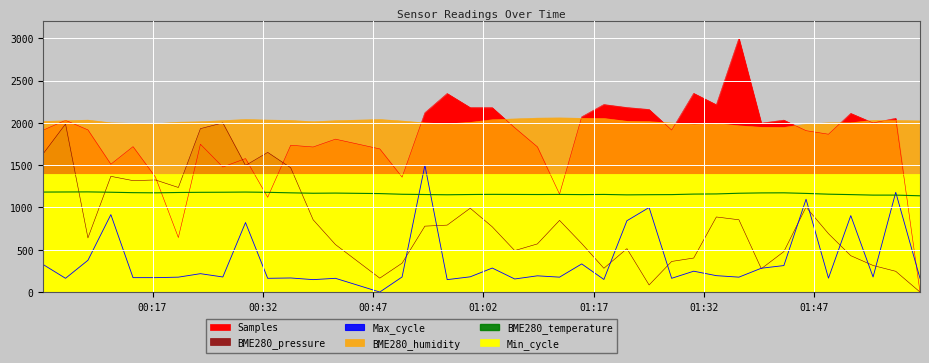

Reading left to right, extract all data points from this chart.

Samples: 2023/10/11 00:02:08=1914.4	2023/10/11 00:05:10=2030.8	2023/10/11 00:08:13=1917.1	2023/10/11 00:11:20=1511.4	2023/10/11 00:14:21=1719.2	2023/10/11 00:17:24=1358.5	2023/10/11 00:20:31=644.1	2023/10/11 00:23:31=1747.7	2023/10/11 00:26:34=1478.1	2023/10/11 00:29:39=1578.3	2023/10/11 00:32:40=1120.4	2023/10/11 00:35:48=1735.9	2023/10/11 00:38:51=1715.0	2023/10/11 00:41:53=1807.7	2023/10/11 00:47:55=1692.3	2023/10/11 00:50:57=1358.2	2023/10/11 00:54:03=2120.1	2023/10/11 00:57:05=2347.7	2023/10/11 01:00:13=2181.2	2023/10/11 01:03:13=2180.2	2023/10/11 01:06:16=1943.2	2023/10/11 01:09:21=1716.8	2023/10/11 01:12:22=1158.0	2023/10/11 01:15:23=2071.6	2023/10/11 01:18:24=2217.1	2023/10/11 01:21:32=2181.7	2023/10/11 01:24:33=2158.5	2023/10/11 01:27:37=1915.1	2023/10/11 01:30:37=2349.6	2023/10/11 01:33:42=2214.6	2023/10/11 01:36:46=3000.0	2023/10/11 01:39:49=1996.7	2023/10/11 01:42:53=2032.7	2023/10/11 01:45:54=1908.1	2023/10/11 01:48:57=1866.0	2023/10/11 01:51:59=2112.5	2023/10/11 01:55:01=1999.7	2023/10/11 01:58:06=2053.9	2023/10/11 02:01:24=0.0
BME280_pressure: 2023/10/11 00:02:08=1635.9	2023/10/11 00:05:10=1987.1	2023/10/11 00:08:13=640.0	2023/10/11 00:11:20=1368.1	2023/10/11 00:14:21=1317.2	2023/10/11 00:17:24=1325.2	2023/10/11 00:20:31=1236.2	2023/10/11 00:23:31=1932.0	2023/10/11 00:26:34=2000.0	2023/10/11 00:29:39=1496.8	2023/10/11 00:32:40=1651.3	2023/10/11 00:35:48=1469.3	2023/10/11 00:38:51=854.4	2023/10/11 00:41:53=561.5	2023/10/11 00:47:55=164.2	2023/10/11 00:50:57=341.4	2023/10/11 00:54:03=779.1	2023/10/11 00:57:05=791.3	2023/10/11 01:00:13=991.1	2023/10/11 01:03:13=771.0	2023/10/11 01:06:16=490.3	2023/10/11 01:09:21=568.8	2023/10/11 01:12:22=847.1	2023/10/11 01:15:23=573.6	2023/10/11 01:18:24=280.7	2023/10/11 01:21:32=512.9	2023/10/11 01:24:33=83.3	2023/10/11 01:27:37=361.7	2023/10/11 01:30:37=402.1	2023/10/11 01:33:42=887.5	2023/10/11 01:36:46=854.4	2023/10/11 01:39:49=275.9	2023/10/11 01:42:53=478.2	2023/10/11 01:45:54=1004.0	2023/10/11 01:48:57=690.1	2023/10/11 01:51:59=429.6	2023/10/11 01:55:01=313.9	2023/10/11 01:58:06=245.1	2023/10/11 02:01:24=0.0
BME280_humidity: 2023/10/11 00:02:08=2016.8	2023/10/11 00:05:10=2025.5	2023/10/11 00:08:13=2032.5	2023/10/11 00:11:20=2000.8	2023/10/11 00:14:21=1994.5	2023/10/11 00:17:24=1990.0	2023/10/11 00:20:31=2007.8	2023/10/11 00:23:31=2013.2	2023/10/11 00:26:34=2026.5	2023/10/11 00:29:39=2040.0	2023/10/11 00:32:40=2033.5	2023/10/11 00:35:48=2028.5	2023/10/11 00:38:51=2013.5	2023/10/11 00:41:53=2025.5	2023/10/11 00:47:55=2039.8	2023/10/11 00:50:57=2021.8	2023/10/11 00:54:03=1999.7	2023/10/11 00:57:05=1988.5	2023/10/11 01:00:13=2005.2	2023/10/11 01:03:13=2036.8	2023/10/11 01:06:16=2046.8	2023/10/11 01:09:21=2056.0	2023/10/11 01:12:22=2059.0	2023/10/11 01:15:23=2053.8	2023/10/11 01:18:24=2052.0	2023/10/11 01:21:32=2018.8	2023/10/11 01:24:33=2014.0	2023/10/11 01:27:37=1998.5	2023/10/11 01:30:37=1980.0	2023/10/11 01:33:42=1992.0	2023/10/11 01:36:46=1965.2	2023/10/11 01:39:49=1947.5	2023/10/11 01:42:53=1945.8	2023/10/11 01:45:54=1984.5	2023/10/11 01:48:57=2000.5	2023/10/11 01:51:59=2000.8	2023/10/11 01:55:01=2029.8	2023/10/11 01:58:06=2027.8	2023/10/11 02:01:24=2023.3
BME280_temperature: 2023/10/11 00:02:08=1182.0	2023/10/11 00:05:10=1183.0	2023/10/11 00:08:13=1184.0	2023/10/11 00:11:20=1180.0	2023/10/11 00:14:21=1175.0	2023/10/11 00:17:24=1173.0	2023/10/11 00:20:31=1177.0	2023/10/11 00:23:31=1179.0	2023/10/11 00:26:34=1180.0	2023/10/11 00:29:39=1182.0	2023/10/11 00:32:40=1179.0	2023/10/11 00:35:48=1173.0	2023/10/11 00:38:51=1168.0	2023/10/11 00:41:53=1170.0	2023/10/11 00:47:55=1164.0	2023/10/11 00:50:57=1156.0	2023/10/11 00:54:03=1153.0	2023/10/11 00:57:05=1150.0	2023/10/11 01:00:13=1153.0	2023/10/11 01:03:13=1155.0	2023/10/11 01:06:16=1154.0	2023/10/11 01:09:21=1153.0	2023/10/11 01:12:22=1154.0	2023/10/11 01:15:23=1152.0	2023/10/11 01:18:24=1154.0	2023/10/11 01:21:32=1149.0	2023/10/11 01:24:33=1151.0	2023/10/11 01:27:37=1152.0	2023/10/11 01:30:37=1158.0	2023/10/11 01:33:42=1160.0	2023/10/11 01:36:46=1168.0	2023/10/11 01:39:49=1172.0	2023/10/11 01:42:53=1173.0	2023/10/11 01:45:54=1166.0	2023/10/11 01:48:57=1157.0	2023/10/11 01:51:59=1152.0	2023/10/11 01:55:01=1146.0	2023/10/11 01:58:06=1146.0	2023/10/11 02:01:24=1138.0
Max_cycle: 2023/10/11 00:02:08=324.6	2023/10/11 00:05:10=162.3	2023/10/11 00:08:13=375.5	2023/10/11 00:11:20=915.3	2023/10/11 00:14:21=170.1	2023/10/11 00:17:24=170.1	2023/10/11 00:20:31=176.0	2023/10/11 00:23:31=217.1	2023/10/11 00:26:34=178.0	2023/10/11 00:29:39=821.4	2023/10/11 00:32:40=162.3	2023/10/11 00:35:48=166.2	2023/10/11 00:38:51=146.7	2023/10/11 00:41:53=162.3	2023/10/11 00:47:55=0.0	2023/10/11 00:50:57=178.0	2023/10/11 00:54:03=1500.0	2023/10/11 00:57:05=146.7	2023/10/11 01:00:13=179.9	2023/10/11 01:03:13=283.6	2023/10/11 01:06:16=154.5	2023/10/11 01:09:21=191.7	2023/10/11 01:12:22=176.0	2023/10/11 01:15:23=332.5	2023/10/11 01:18:24=148.6	2023/10/11 01:21:32=842.9	2023/10/11 01:24:33=999.3	2023/10/11 01:27:37=162.3	2023/10/11 01:30:37=246.4	2023/10/11 01:33:42=193.6	2023/10/11 01:36:46=176.0	2023/10/11 01:39:49=281.6	2023/10/11 01:42:53=312.9	2023/10/11 01:45:54=1097.1	2023/10/11 01:48:57=164.3	2023/10/11 01:51:59=903.5	2023/10/11 01:55:01=178.0	2023/10/11 01:58:06=1179.3	2023/10/11 02:01:24=162.3